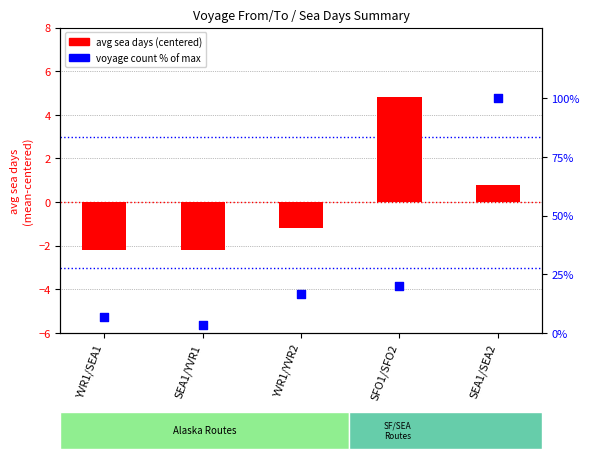

Which series reaches the maximum Y coordinate?

voyage count % of max